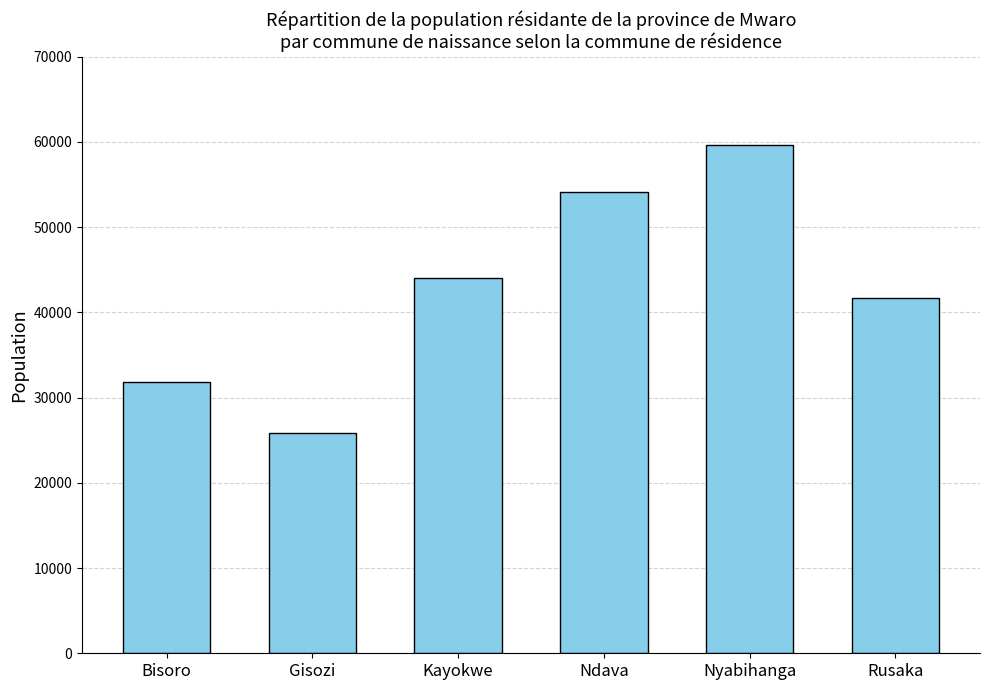

Reading left to right, list all the values displayed in this chart.

31800	25881	44017	54080	59658	41740